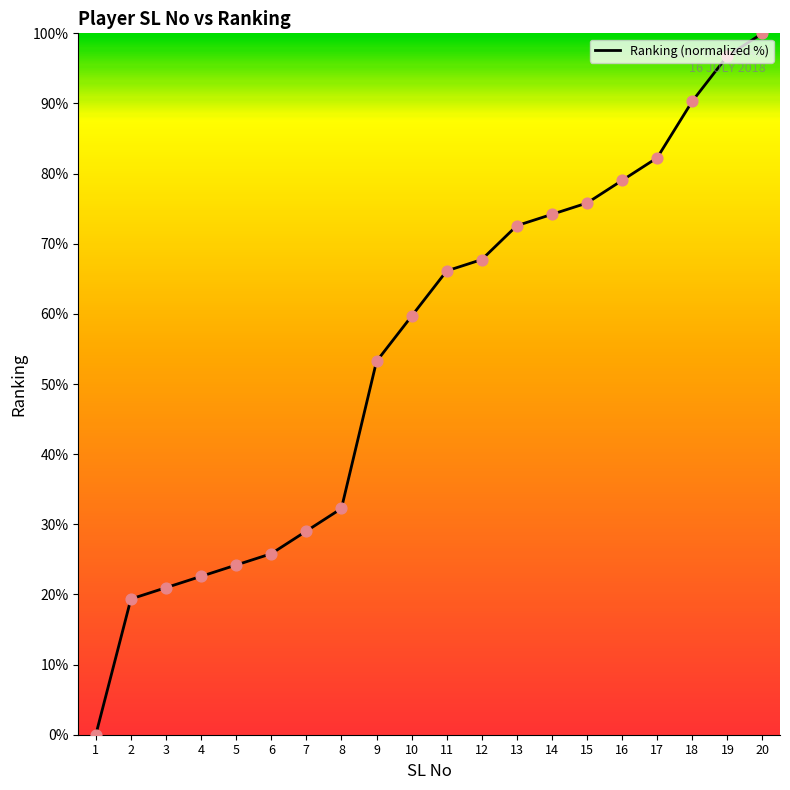

What is the ratio of the value at 4 to the value at 5?

0.9